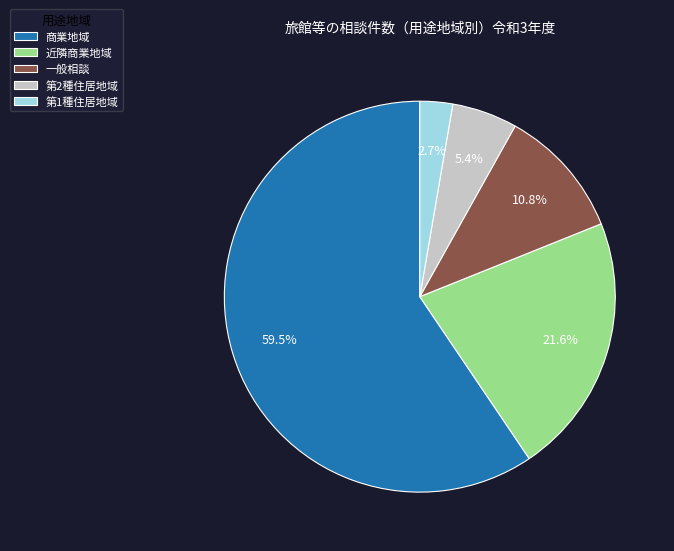

Which has a higher value, 一般相談 or 商業地域?

商業地域